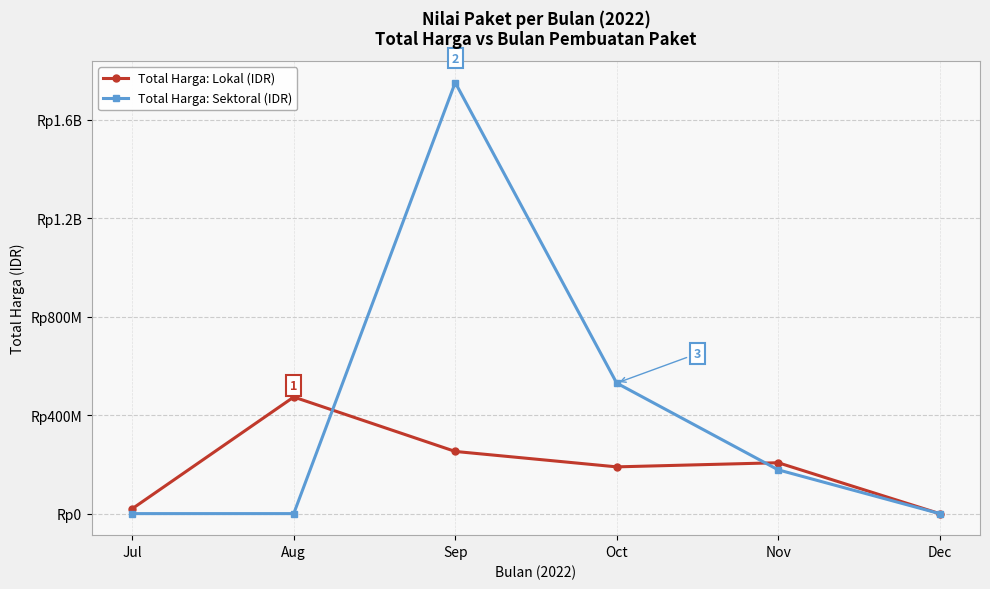

At which category does Total Harga: Sektoral (IDR) reach its first local peak?

Sep